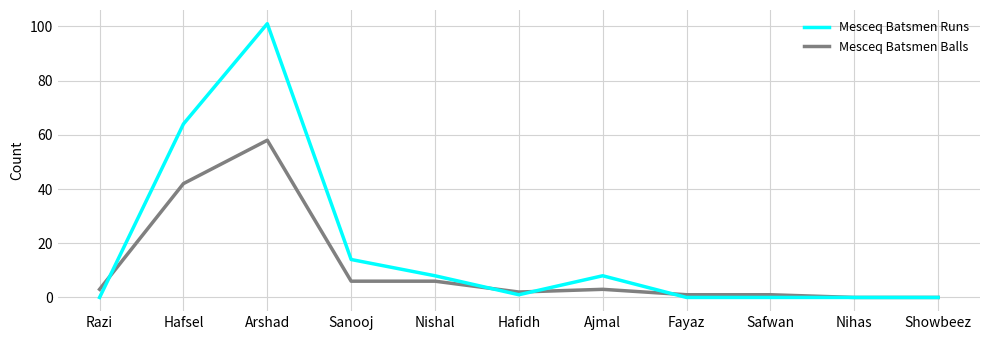

The Mesceq Batsmen Runs series shows 51 at Safwan. True or false?

False